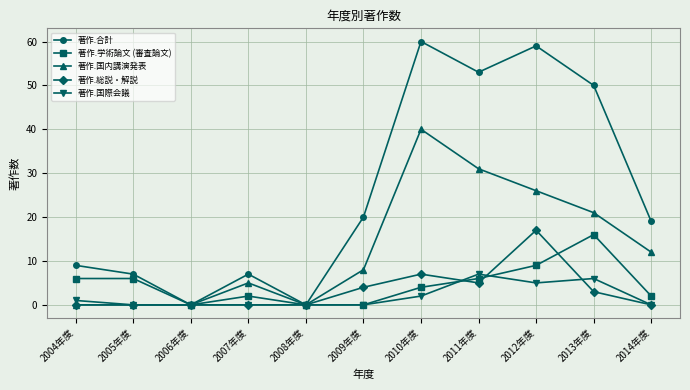

Reading left to right, transcribe all the data shown in this chart.

著作.合計: 9	7	0	7	0	20	60	53	59	50	19
著作.学術論文 (審査論文): 6	6	0	2	0	0	4	6	9	16	2
著作.国内講演発表: 0	0	0	5	0	8	40	31	26	21	12
著作.総説・解説: 0	0	0	0	0	4	7	5	17	3	0
著作.国際会議: 1	0	0	0	0	0	2	7	5	6	0